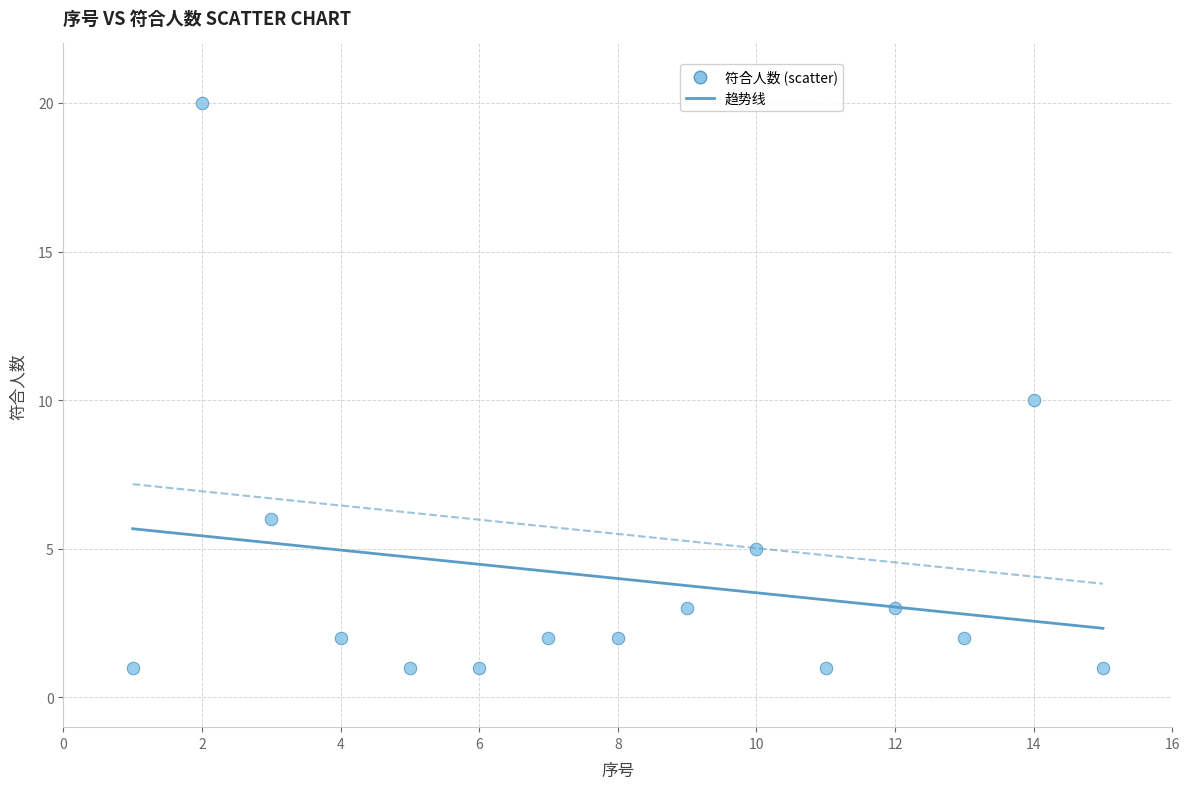

What is the range of X values (max minus min)?

14